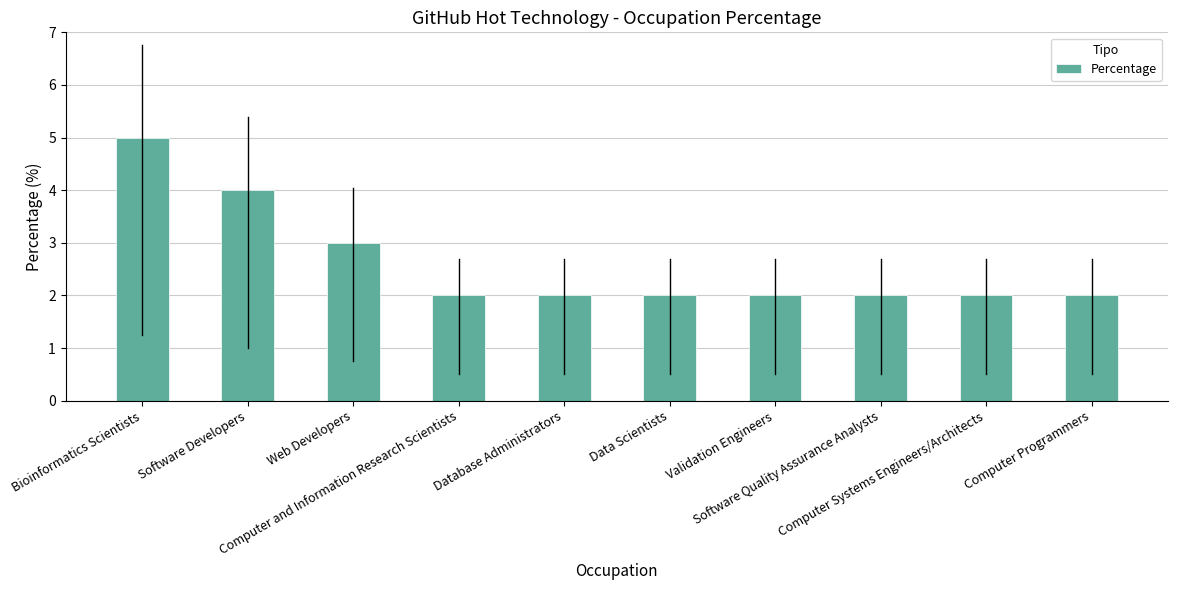

Reading right to left, transcribe all the data shown in this chart.

2	2	2	2	2	2	2	3	4	5